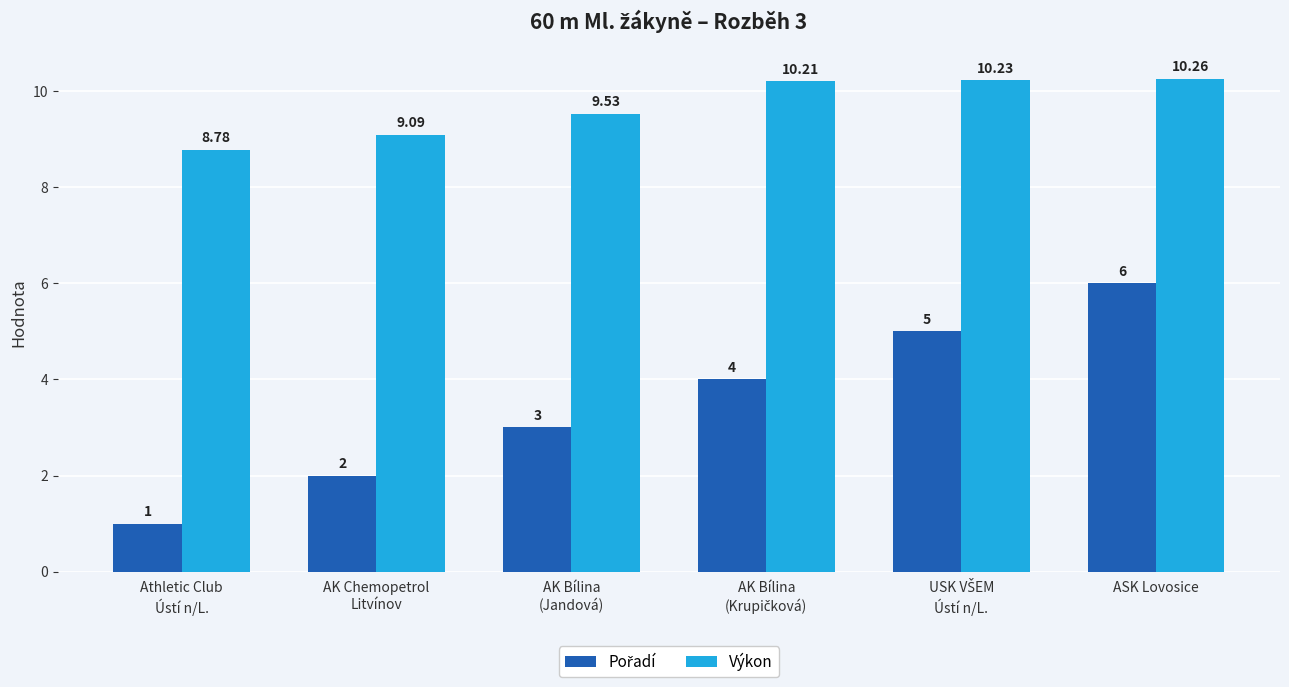

Which category has the highest value across all series?

ASK Lovosice